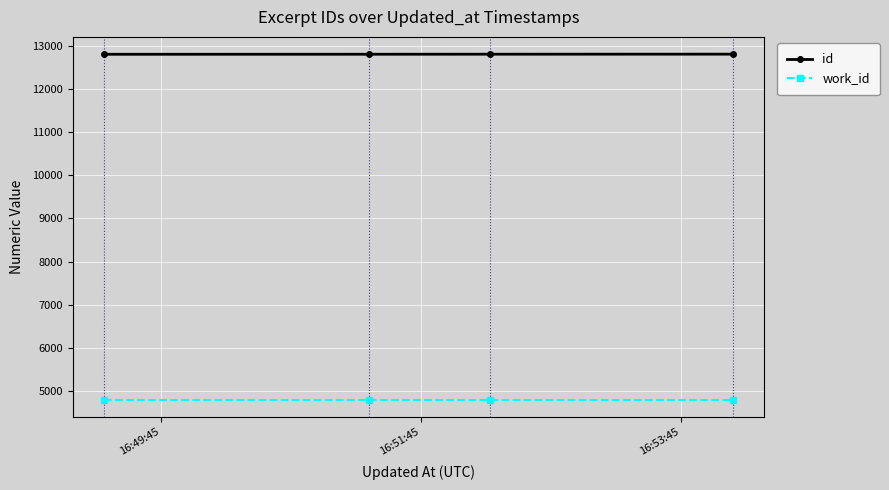

Rank the series by their average value, from lowest to highest.

work_id, id